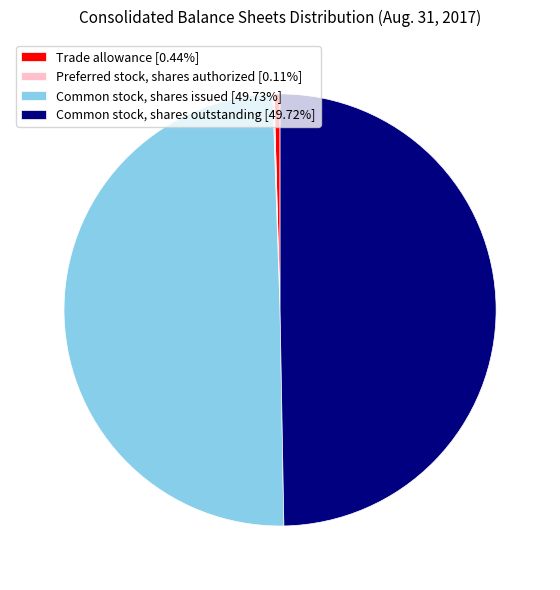

Combined, do Common stock, shares outstanding [49.72%] and Common stock, shares issued [49.73%] account for over 50%?

Yes